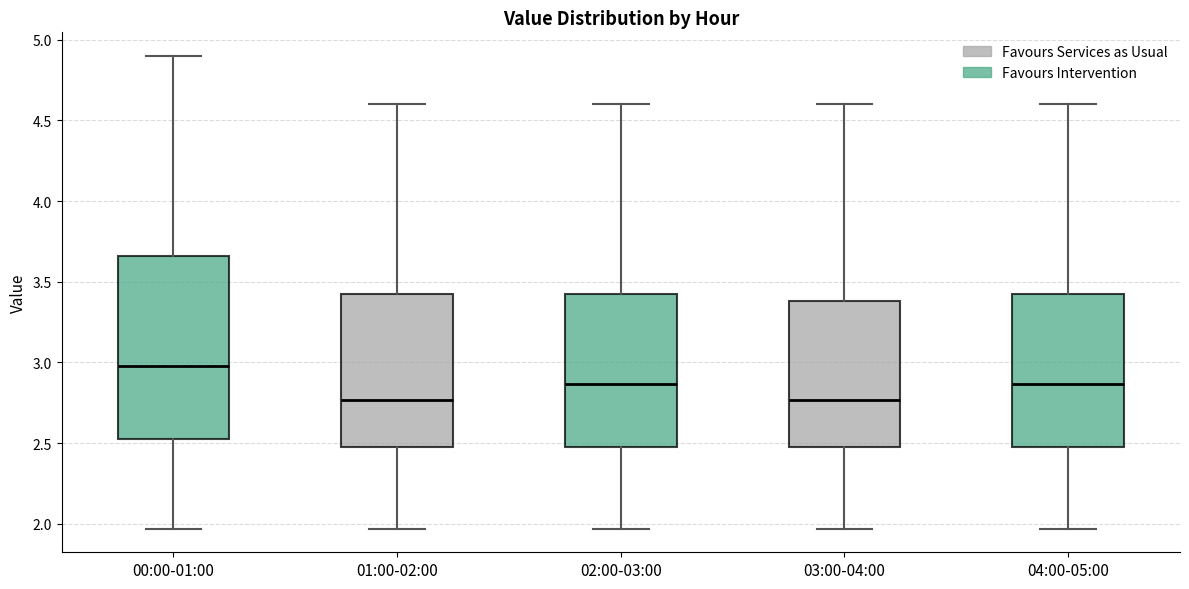

Which box is the tallest, from its lower edge to its upper edge?

00:00-01:00